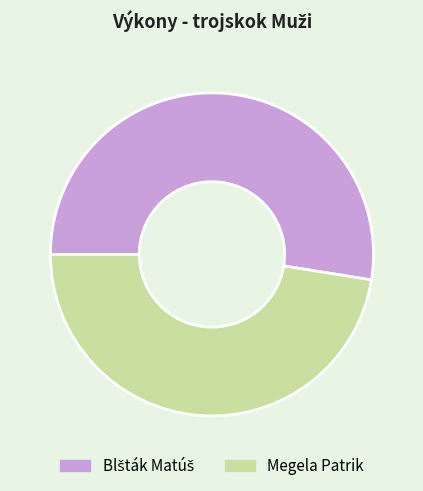

How many slices are in this pie chart?

2